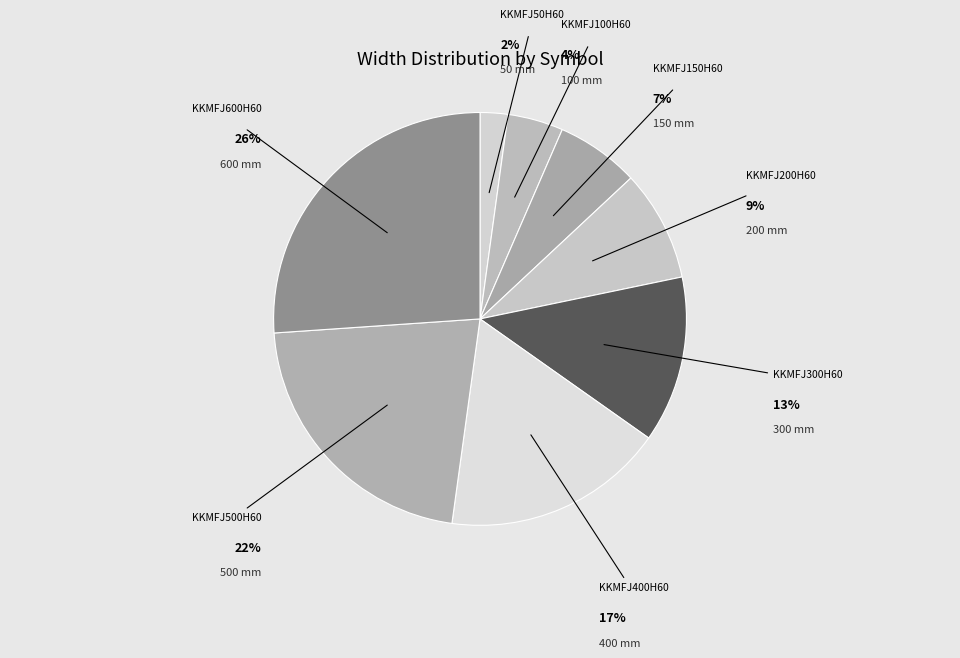

Is KKMFJ200H60 the majority of the pie?

No